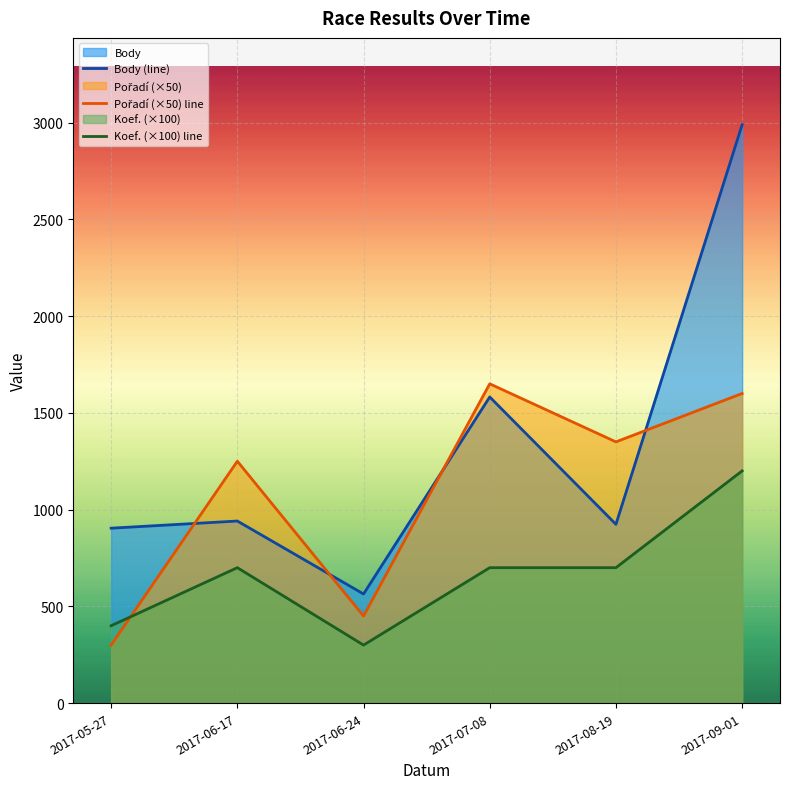

What is the maximum value shown in the chart?

2989